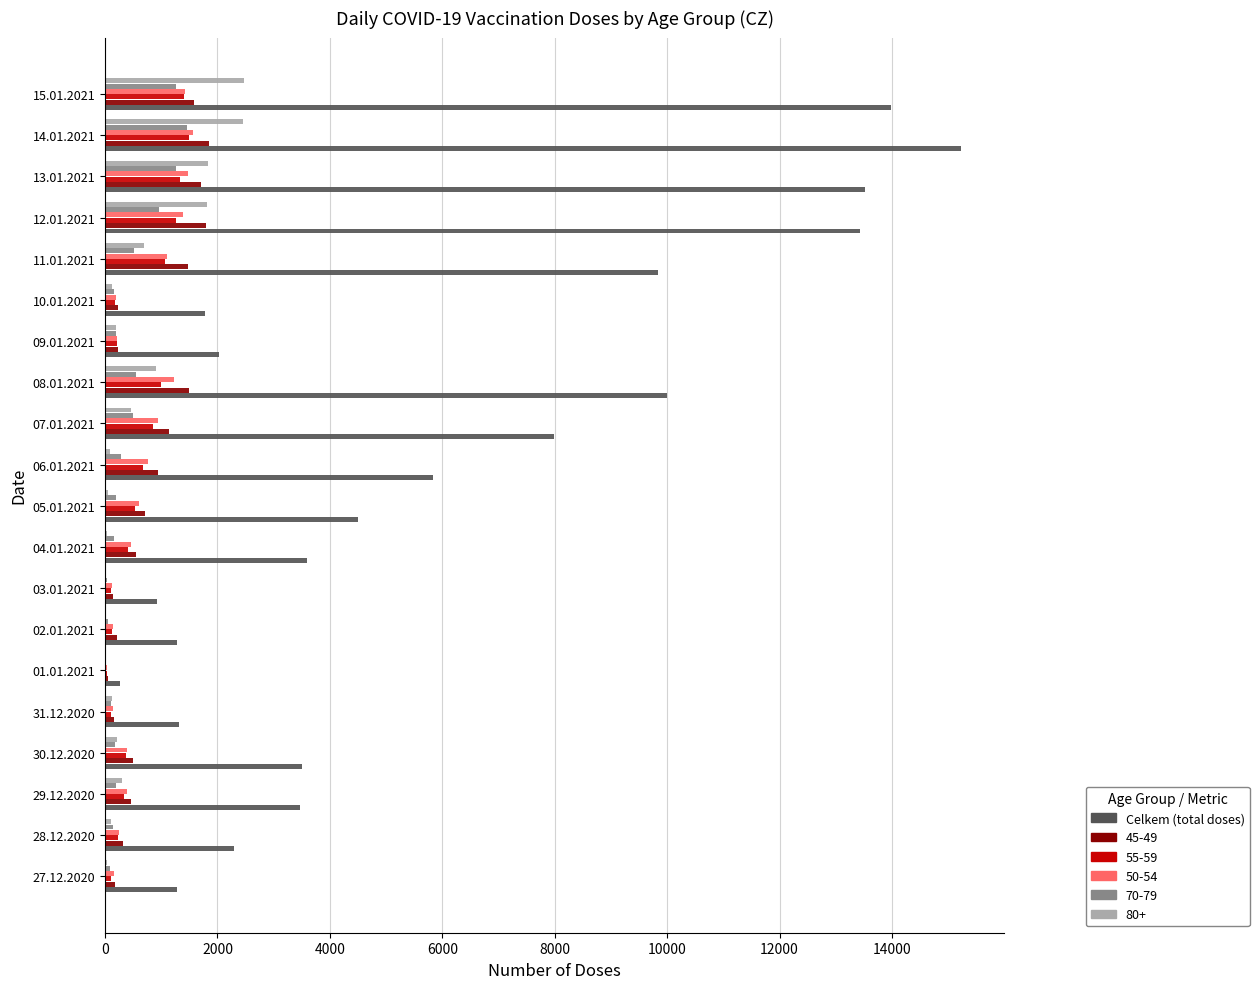

What is the maximum value shown in the chart?

15233